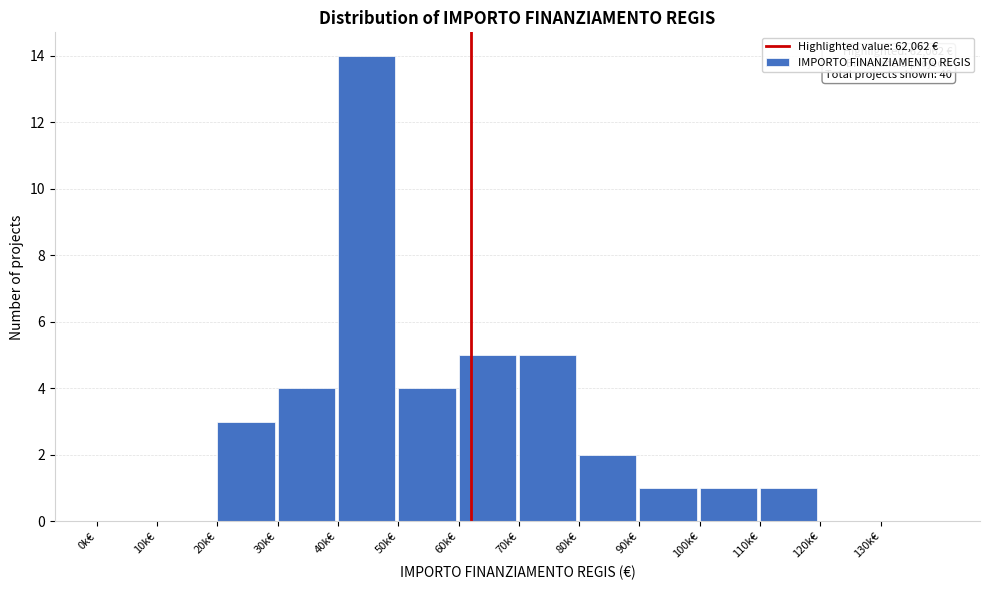

Reading right to left, what are all the values shown in this chart?

130k€=0	120k€=0	110k€=1	100k€=1	90k€=1	80k€=2	70k€=5	60k€=5	50k€=4	40k€=14	30k€=4	20k€=3	10k€=0	0k€=0